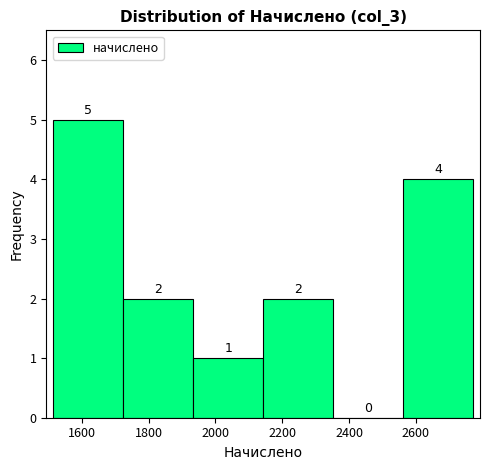

Reading left to right, transcribe this chart: for each bar, give the range it covers on the x-axis and its height. The bar edges are not printed on the chart, so give them approximately, as read against the axis.

1520 to 1720: 5
1720 to 1940: 2
1940 to 2140: 1
2140 to 2360: 2
2360 to 2560: 0
2560 to 2780: 4